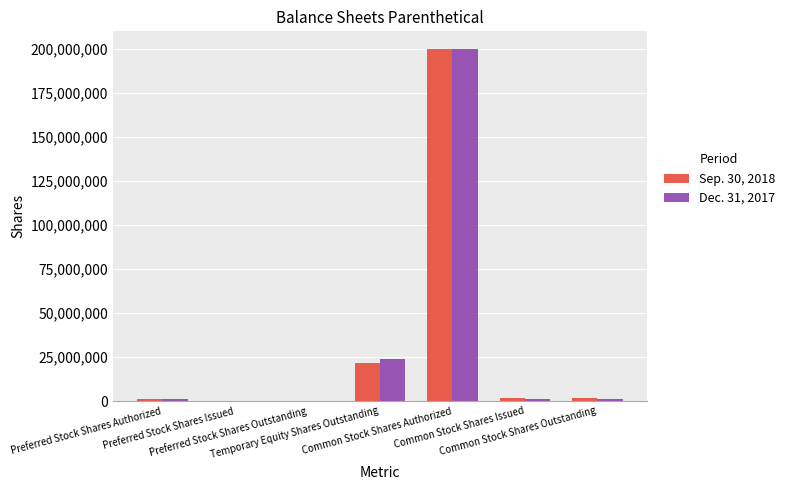

True or false: Dec. 31, 2017 has a value of 309087 at Common Stock Shares Outstanding.

False